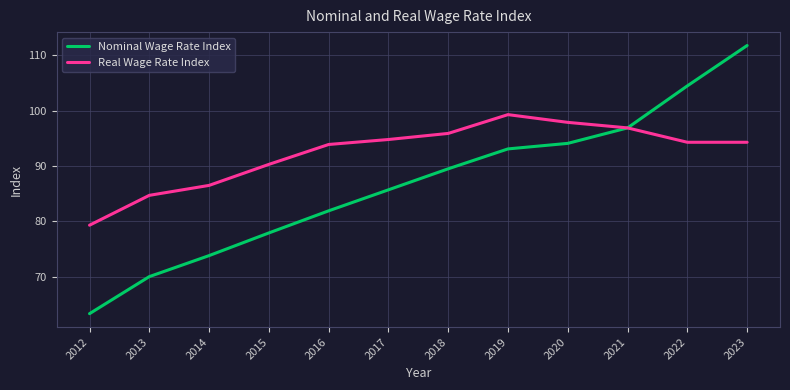

The Nominal Wage Rate Index series shows 85.7 at 2017. True or false?

True